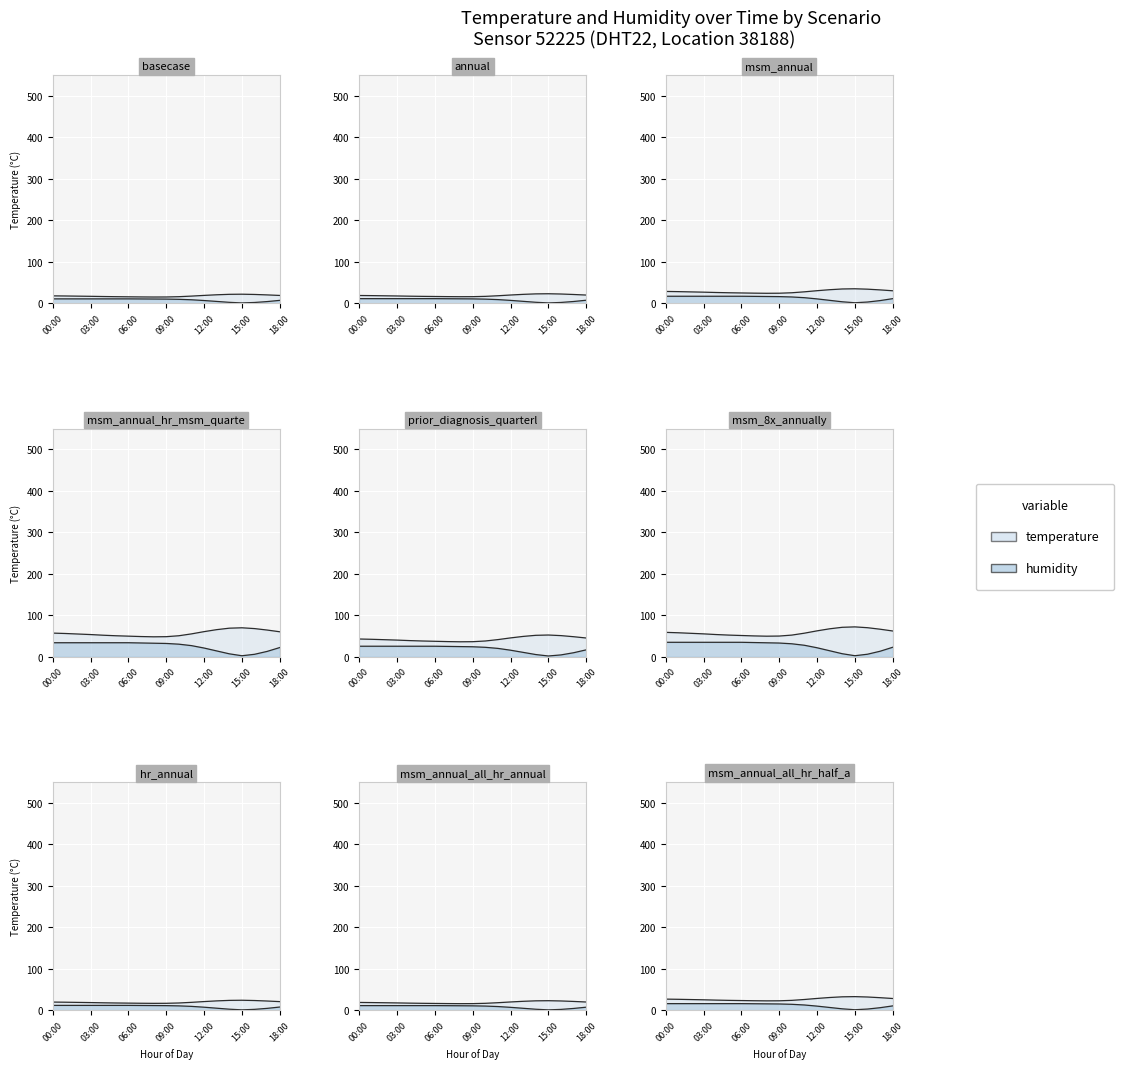

What is the label of the 7th point from the left?

06:00